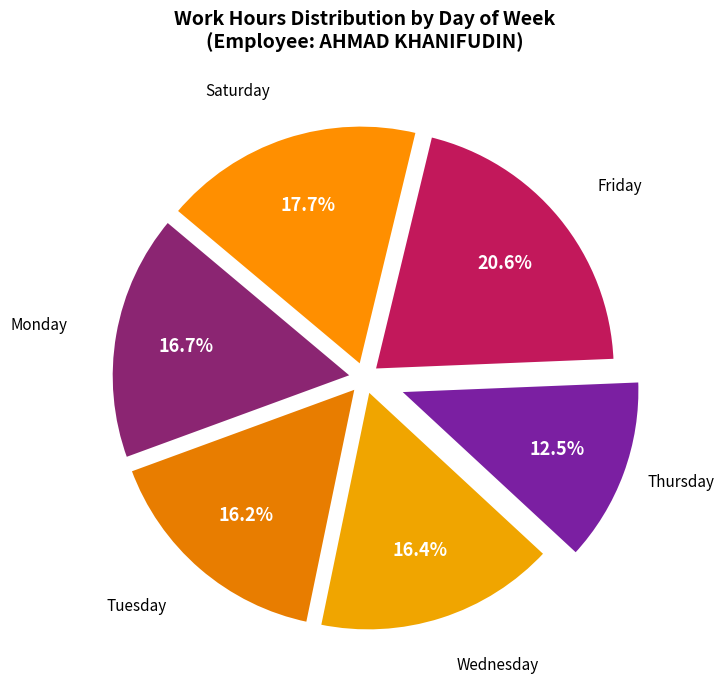

Count the number of slices in the pie.

6